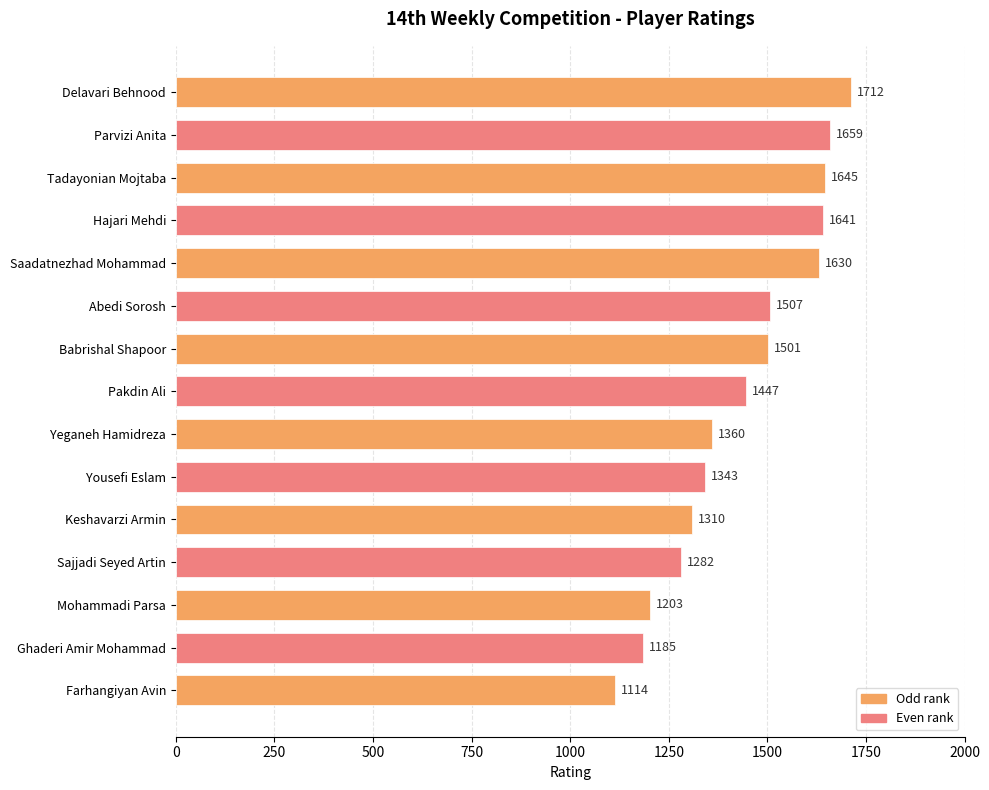

What position from the bottom is Hajari Mehdi?

12